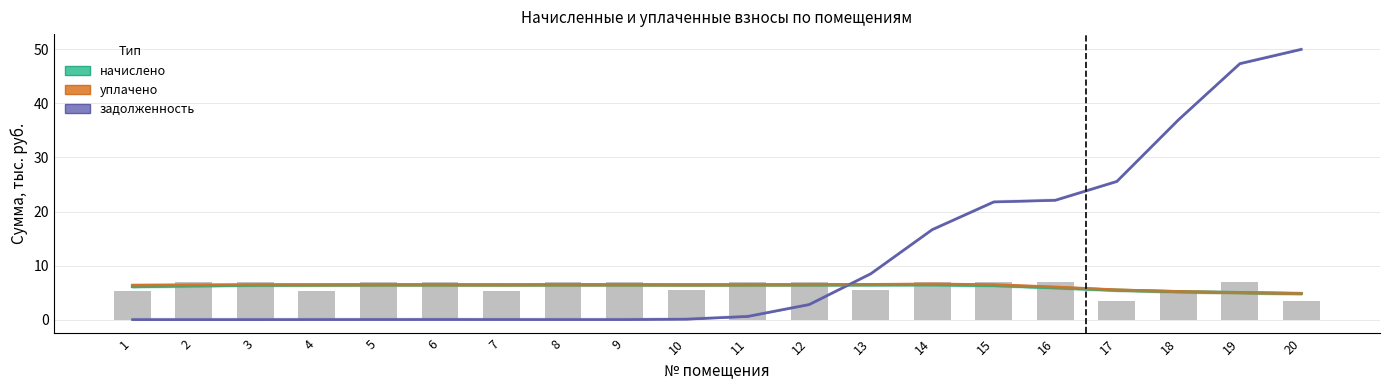

At which label is начислено closest to 5?

19